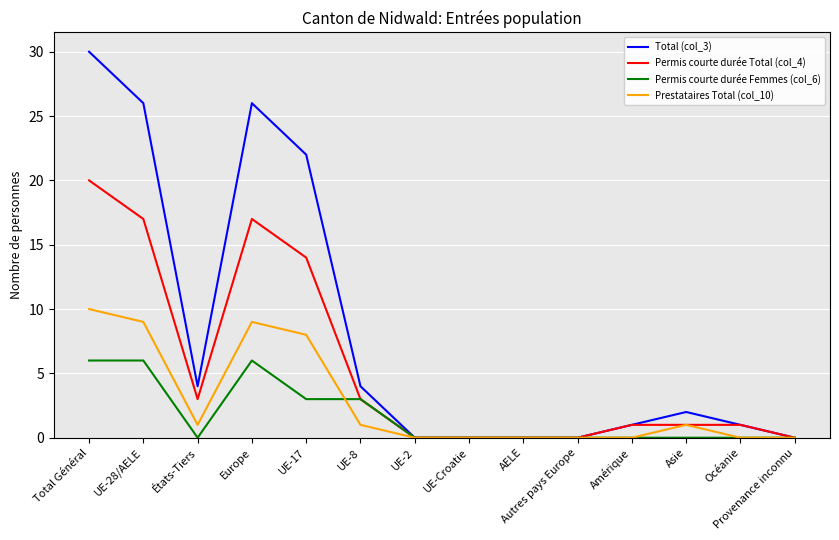

What are all the series names shown in the legend?

Total (col_3), Permis courte durée Total (col_4), Permis courte durée Femmes (col_6), Prestataires Total (col_10)